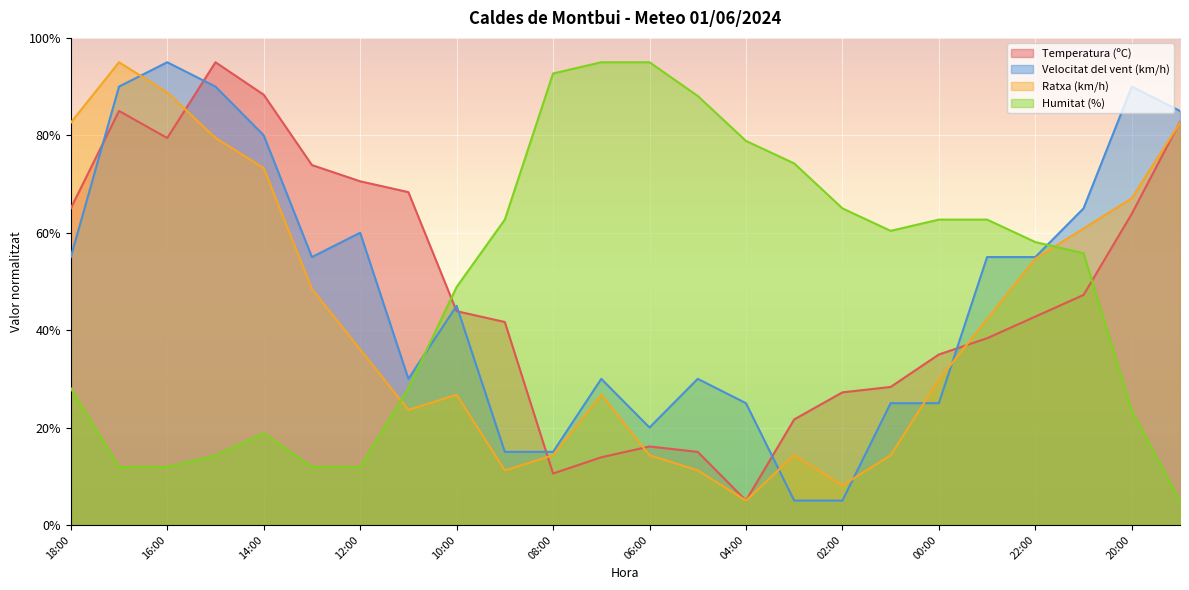

Reading left to right, what are all the values shown in this chart?

Temperatura (ºC): 65.0	85.0	79.4	95.0	88.3	73.9	70.6	68.3	43.9	41.7	10.6	13.9	16.1	15.0	5.0	21.7	27.2	28.3	35.0	38.3	42.8	47.2	63.9	82.8
Velocitat del vent (km/h): 55.0	90.0	95.0	90.0	80.0	55.0	60.0	30.0	45.0	15.0	15.0	30.0	20.0	30.0	25.0	5.0	5.0	25.0	25.0	55.0	55.0	65.0	90.0	85.0
Ratxa (km/h): 82.6	95.0	88.8	79.5	73.3	48.4	36.0	23.6	26.7	11.2	14.3	26.7	14.3	11.2	5.0	14.3	8.1	14.3	29.8	42.2	54.7	60.9	67.1	82.6
Humitat (%): 28.1	11.9	11.9	14.2	18.8	11.9	11.9	28.1	48.8	62.7	92.7	95.0	95.0	88.1	78.8	74.2	65.0	60.4	62.7	62.7	58.1	55.8	23.5	5.0